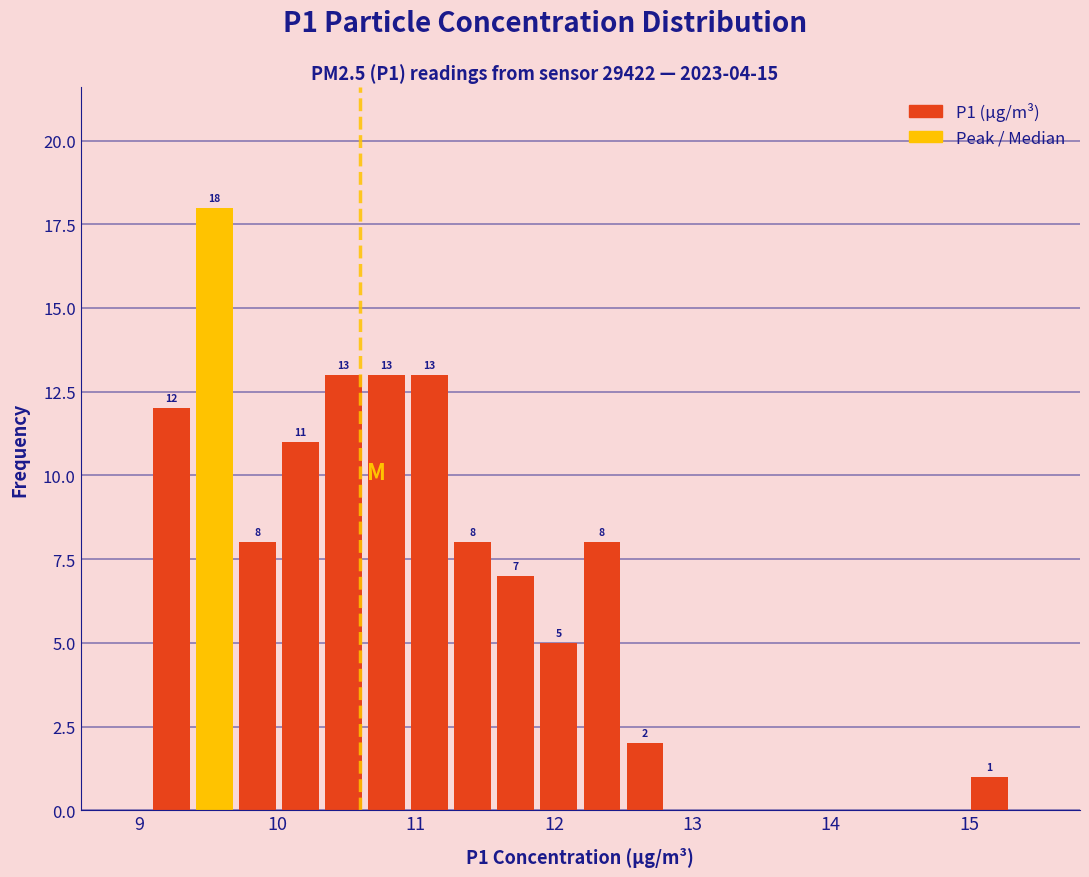

Read against the x-axis, roughly where is the centre of the tallest bar?

9.5